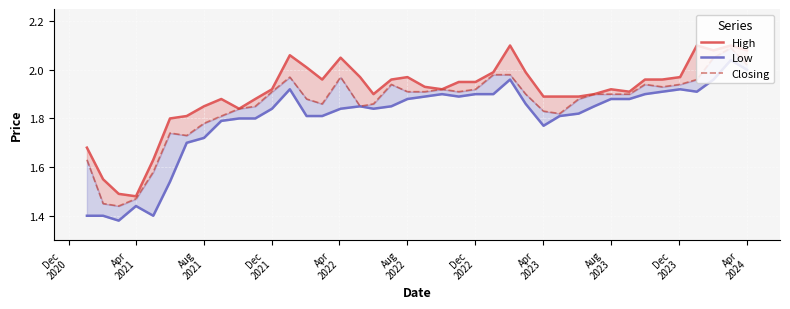

Is the value of Closing at 35 greater than the value of High at 32?

Yes